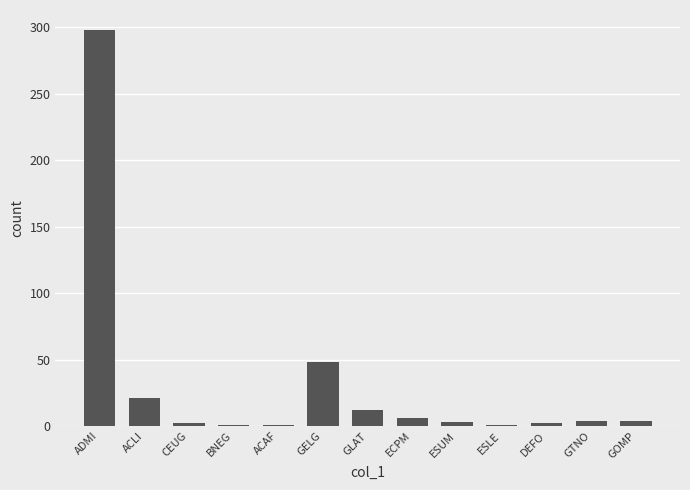

Where does the data first go above 4?

ADMI